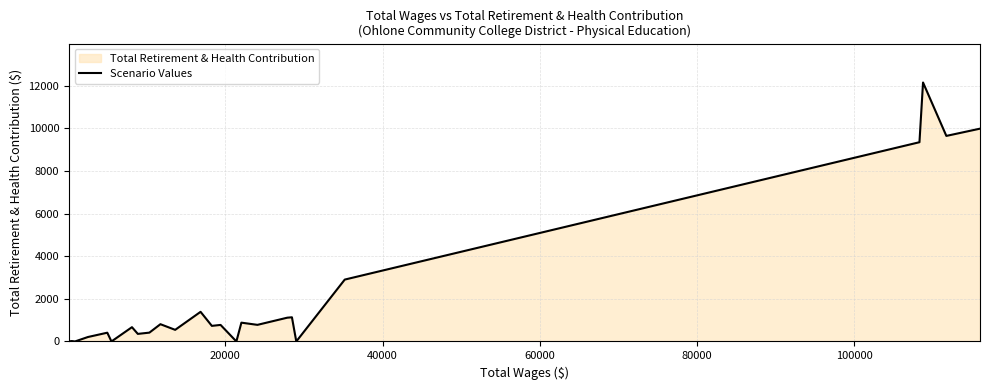

What is the difference between the maximum and minimum values?

12150